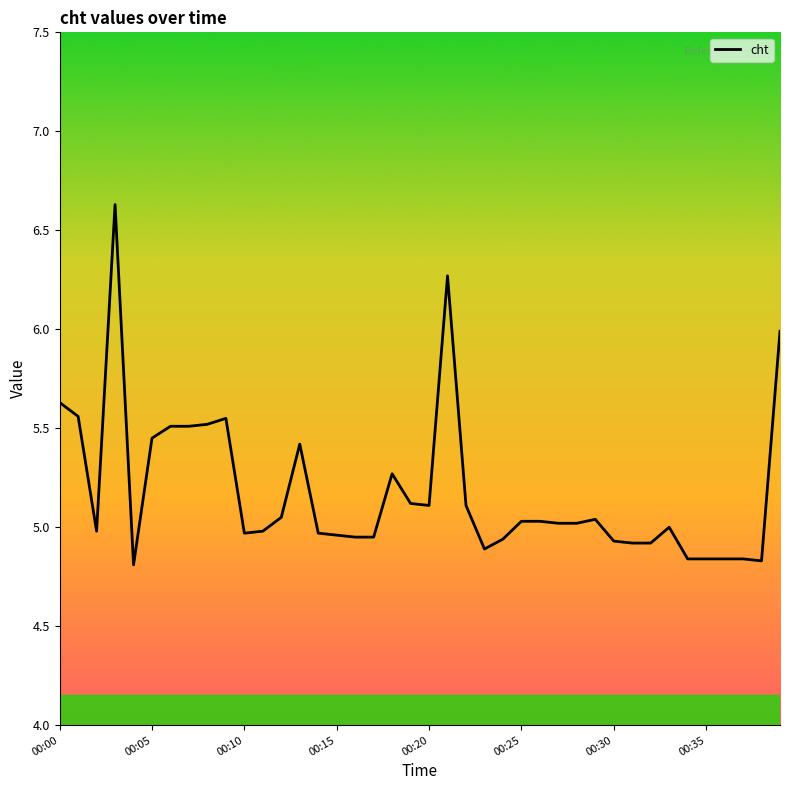

What is the greatest value displayed?

6.6